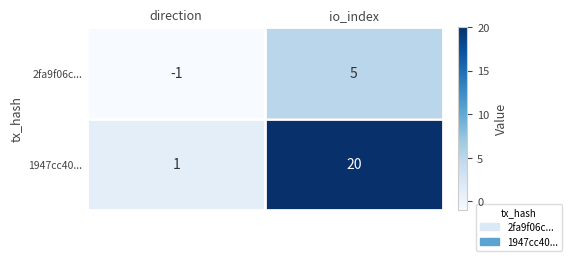

Reading left to right, extract all data points from this chart.

2fa9f06c...: -1	5
1947cc40...: 1	20